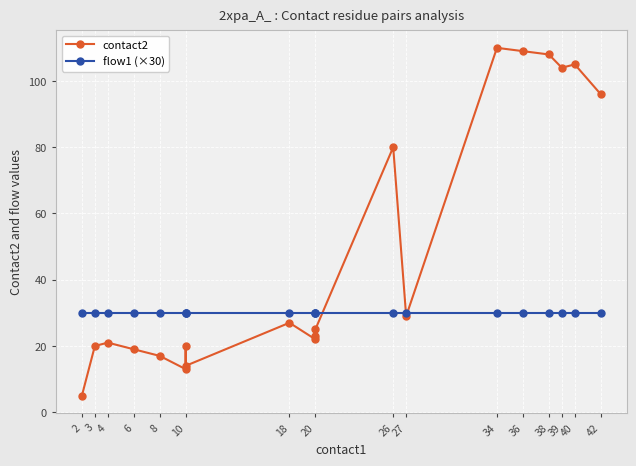

What is the greatest value displayed?

110